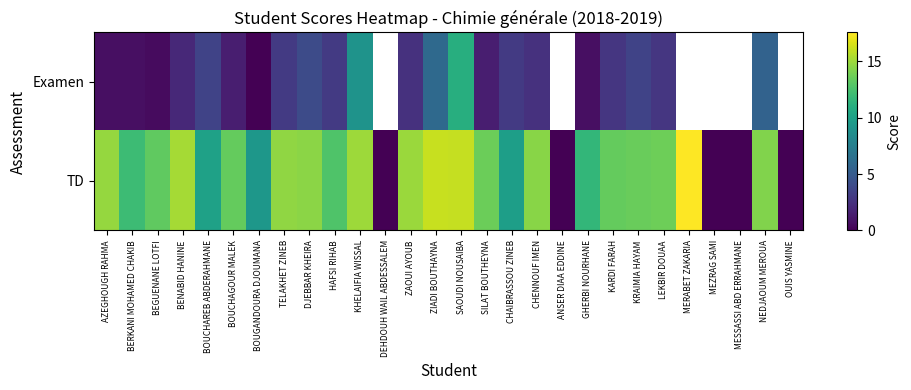

The Examen series shows 8.4 at NEDJAOUM MEROUA. True or false?

False